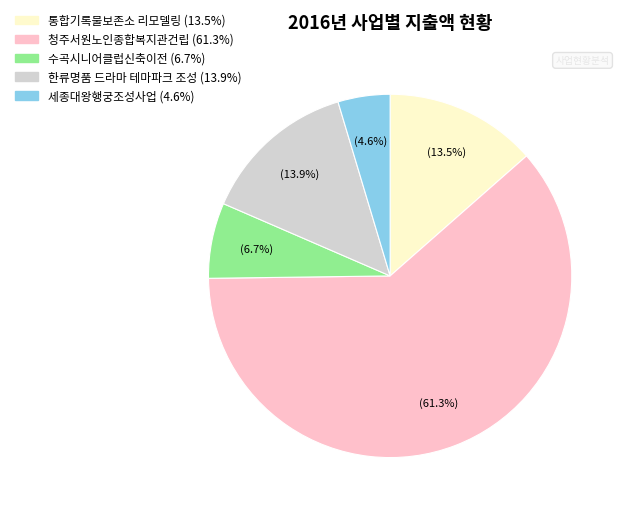

How many segments does this pie chart have?

5